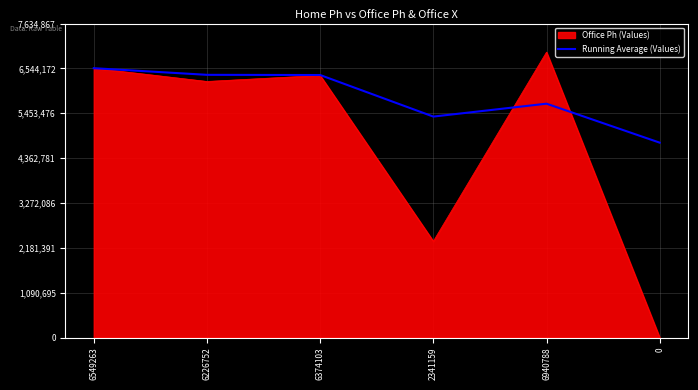

How many lines are shown in the chart?

2